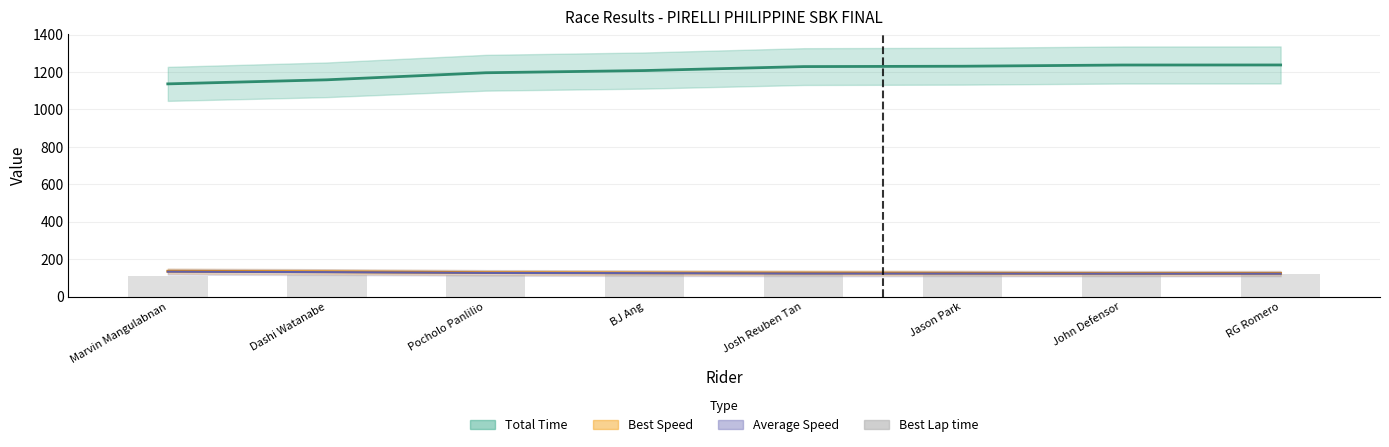

The value at Jason Park is 188.5. True or false?

False